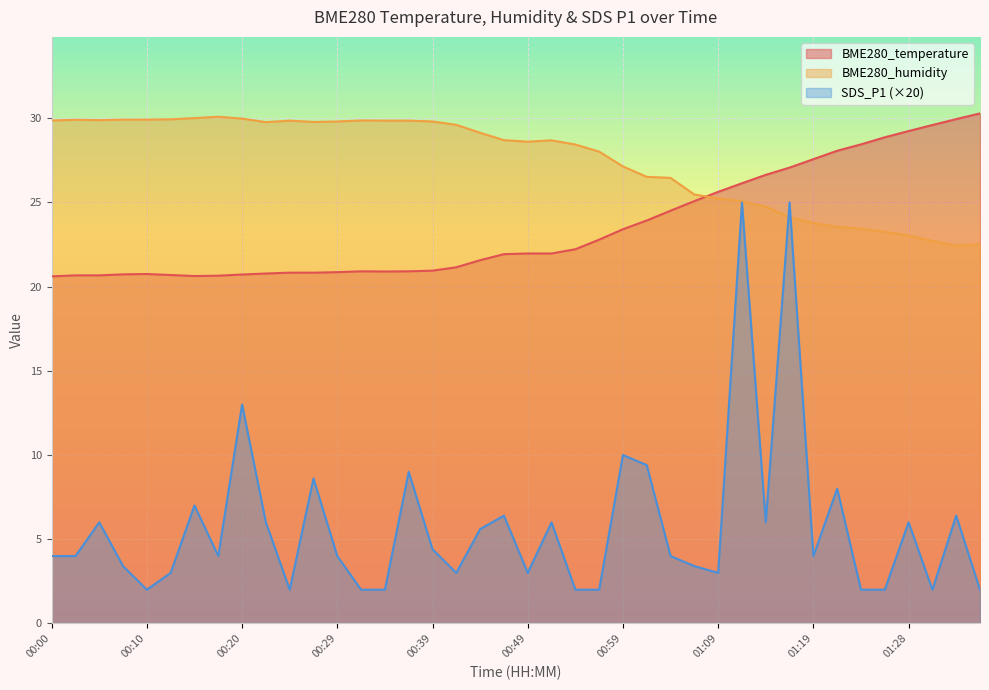

How many values in the BME280_humidity series exceed 28?

24